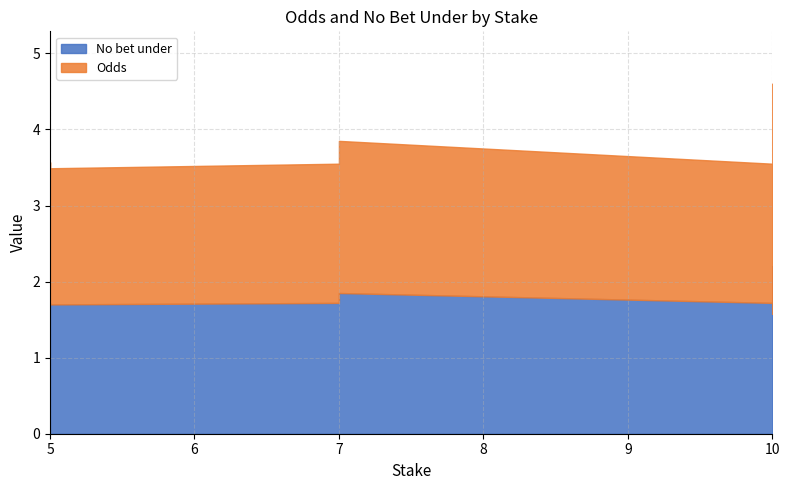

The value of No bet under at 7 is 0.6. True or false?

False